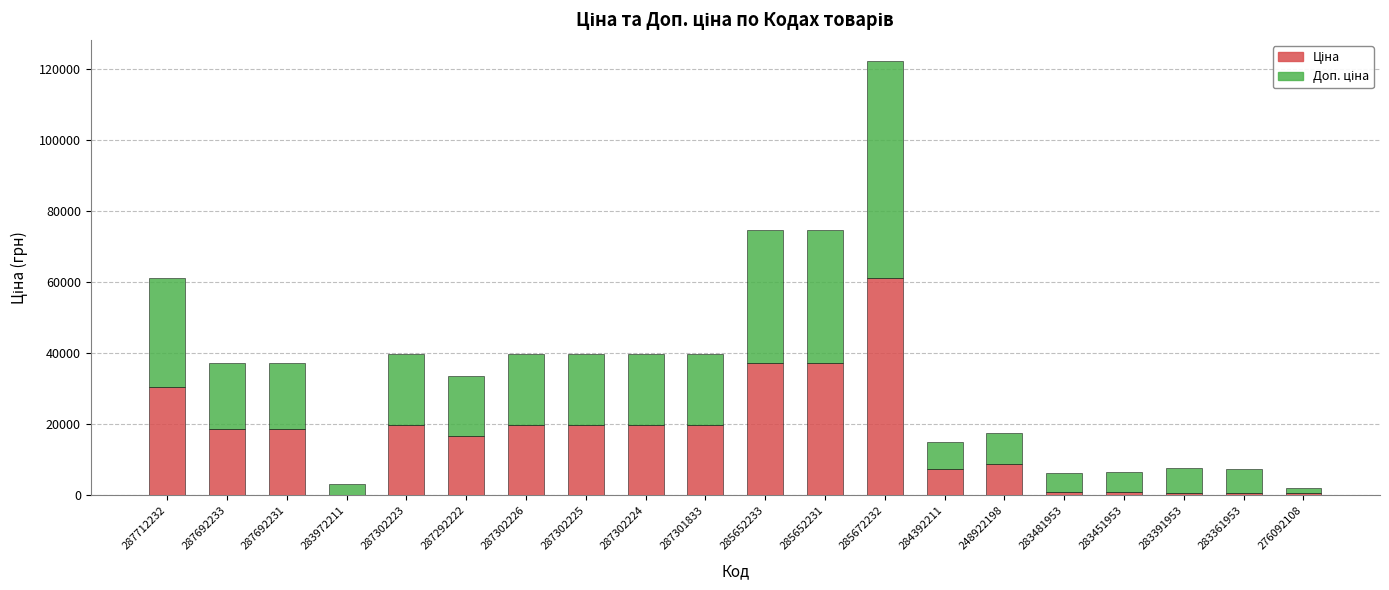

At which category is the sum across all series the highest?

285672232